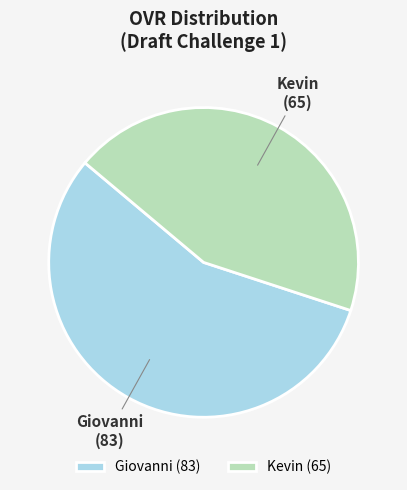

Is the sum of Kevin and Giovanni greater than half?

Yes